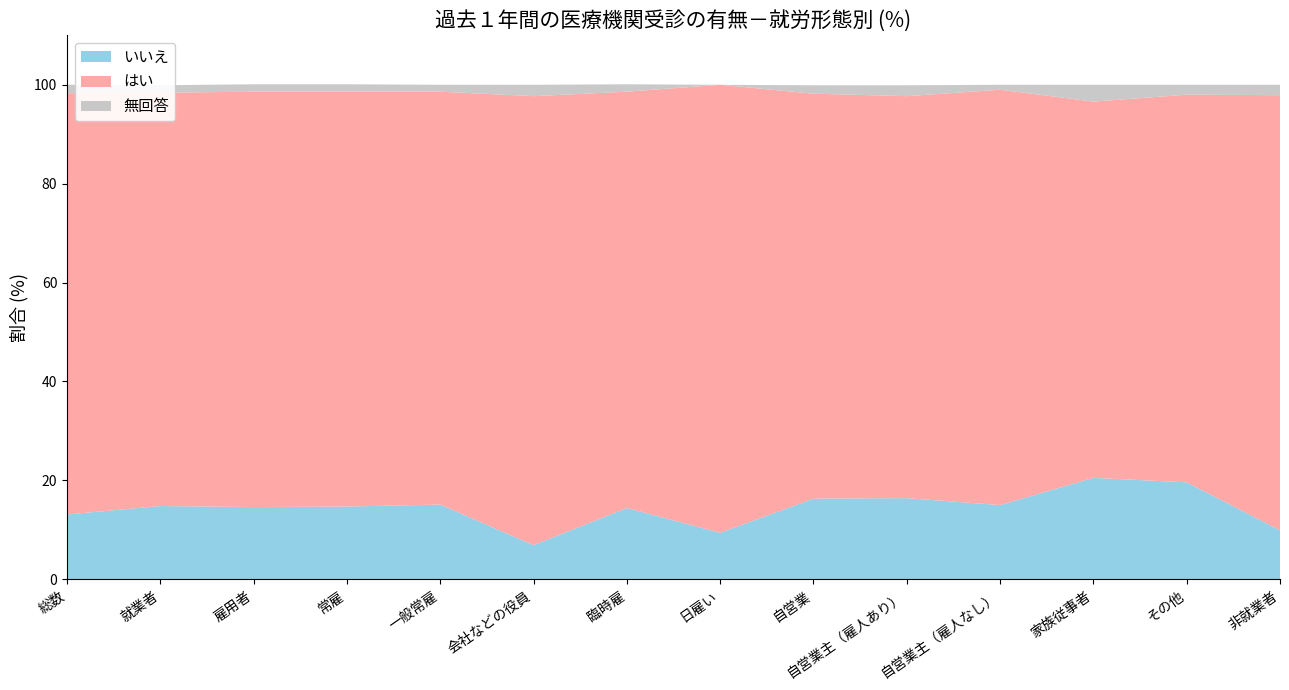

Reading right to left, list all the values displayed in this chart.

いいえ: 非就業者=9.9	その他=19.6	家族従事者=20.5	自営業主（雇人なし）=15.0	自営業主（雇人あり）=16.4	自営業=16.3	日雇い=9.4	臨時雇=14.4	会社などの役員=6.9	一般常雇=15.1	常雇=14.7	雇用者=14.6	就業者=14.8	総数=13.1
はい: 非就業者=88.0	その他=78.4	家族従事者=76.1	自営業主（雇人なし）=84.0	自営業主（雇人あり）=81.3	自営業=81.9	日雇い=90.6	臨時雇=84.2	会社などの役員=90.8	一般常雇=83.5	常雇=83.9	雇用者=84.0	就業者=83.6	総数=85.2
無回答: 非就業者=2.1	その他=2.0	家族従事者=3.4	自営業主（雇人なし）=1.0	自営業主（雇人あり）=2.2	自営業=1.7	日雇い=0.0	臨時雇=1.5	会社などの役員=2.3	一般常雇=1.4	常雇=1.5	雇用者=1.5	就業者=1.5	総数=1.7